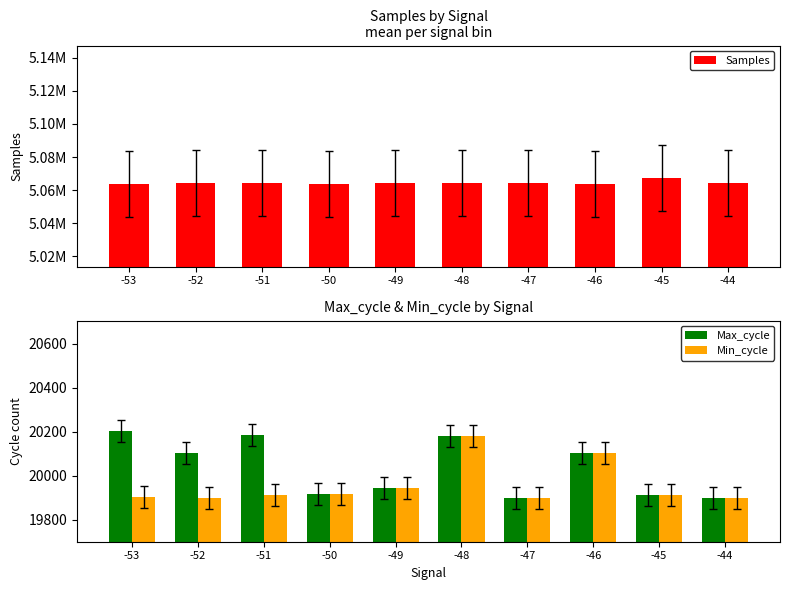

List the labels in order of Min_cycle value, largest first.

-48, -46, -49, -50, -45, -51, -53, -52, -47, -44